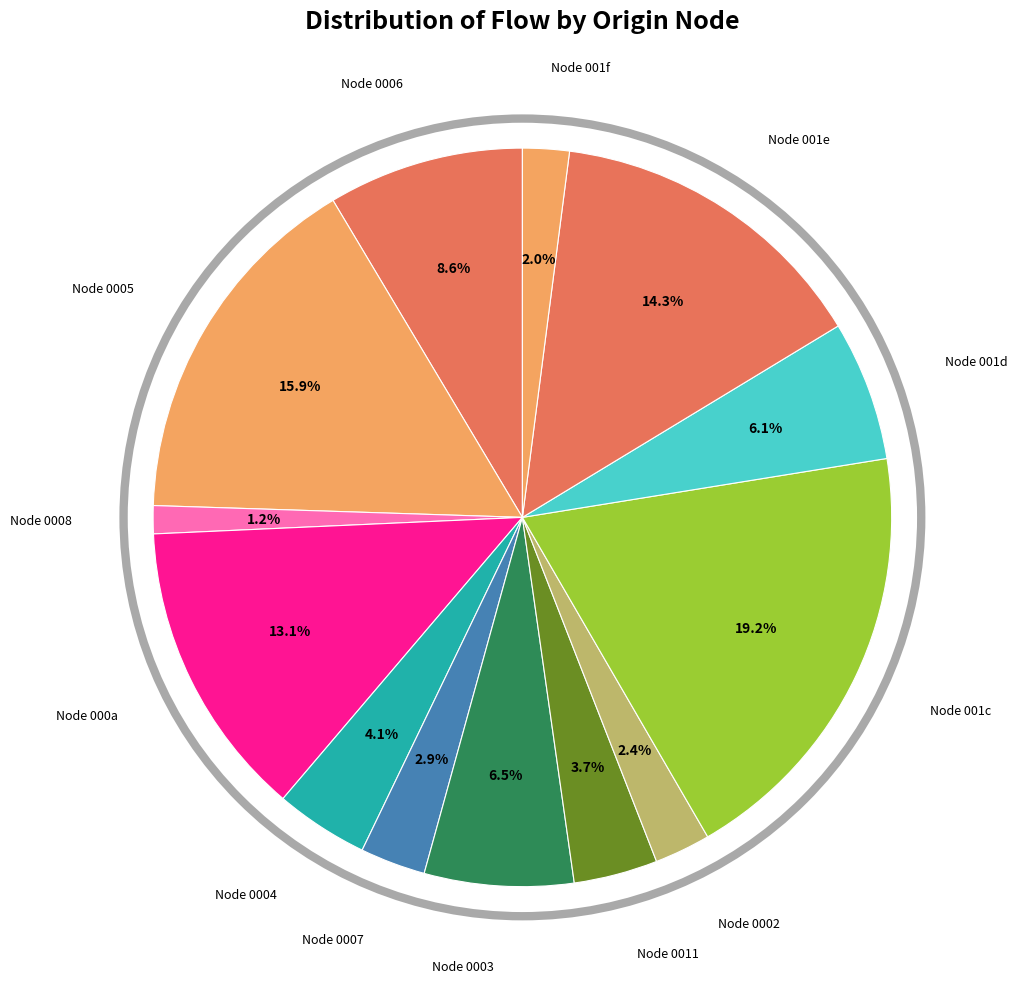

How much of the chart is everything except Node 000a?

86.9%